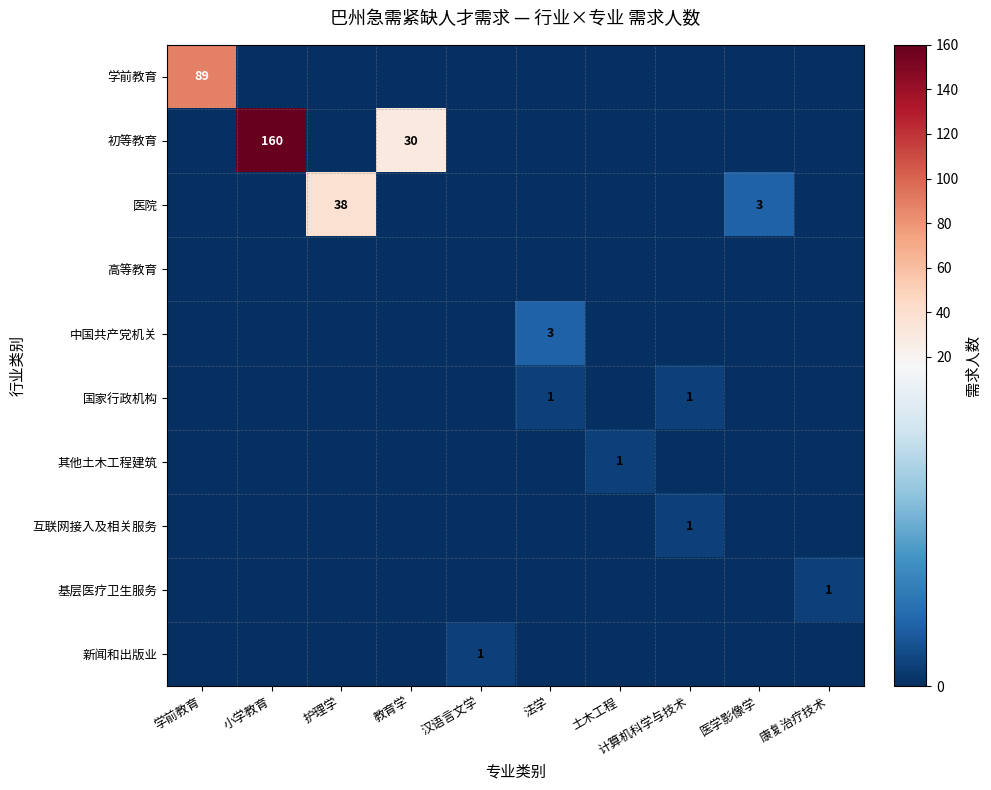

What is the difference between the highest and lowest values at 护理学?

38